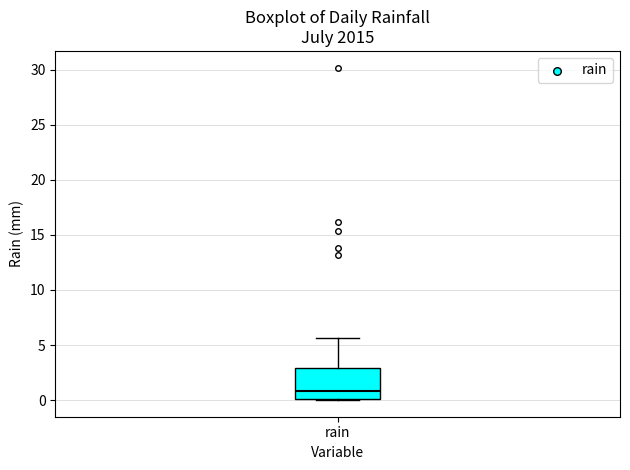

Transcribe this box plot: give where the median line is, the range the box spans, and where the two whiskers end, as read against the y-axis. The values are not printed on the chart, so give them approximately, as read against the axis.

median 1.0, box 0.0 to 3.0, whiskers 0.0 to 5.5